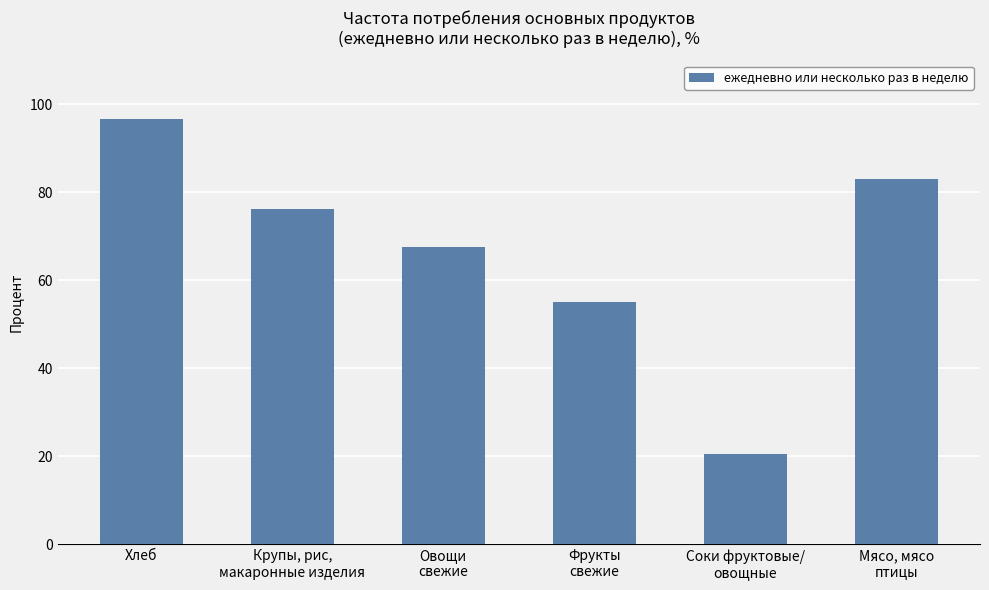

Approximately how many times larger is the value at Хлеб compared to Соки фруктовые/
овощные?

4.7